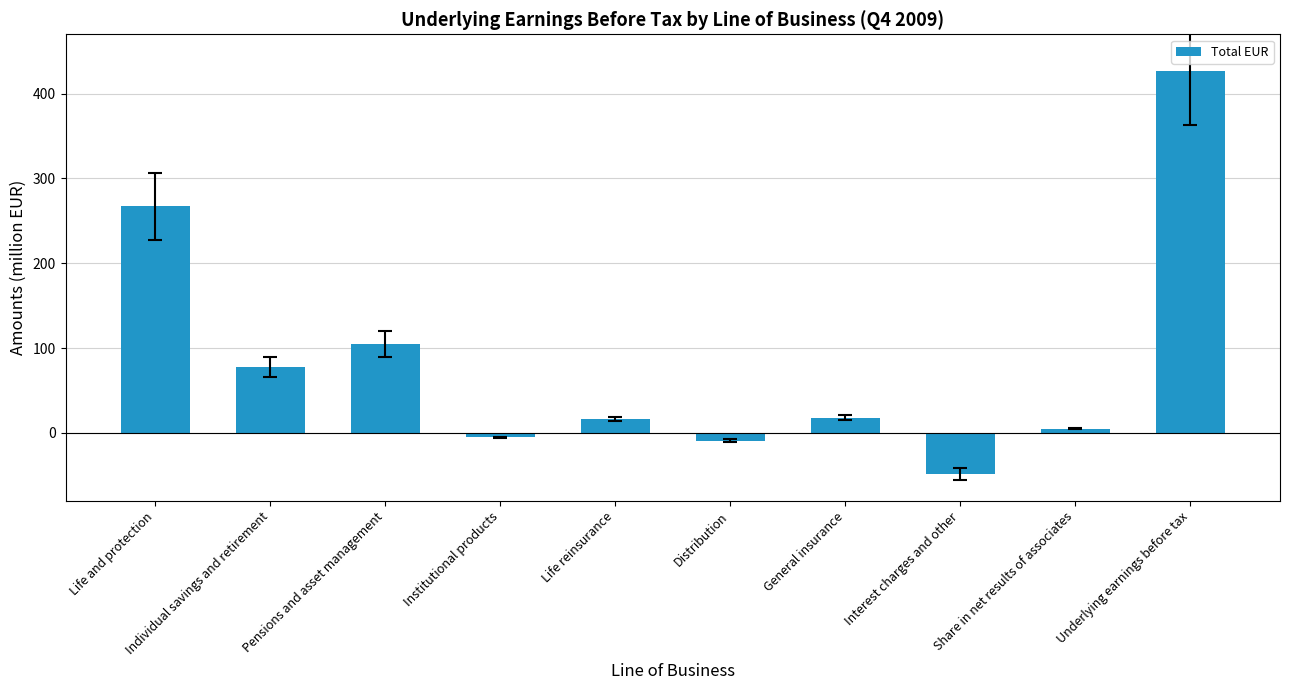

True or false: the data shows 105 at Pensions and asset management.

True